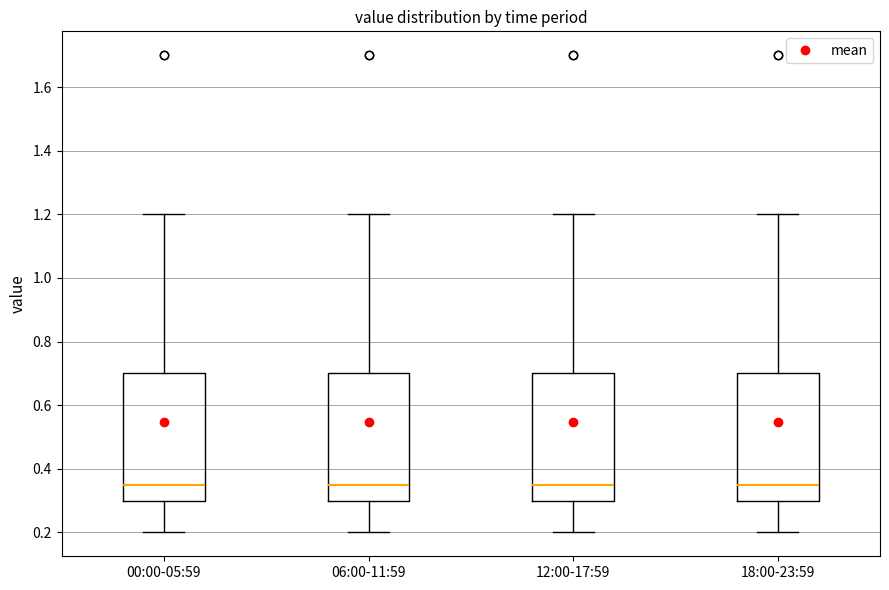

Reading left to right, read every box against the y-axis: the position of its median line, the range the box covers, and the ends of its whiskers. The values are not printed on the chart, so give them approximately, as read against the axis.

00:00-05:59: median 0.36, box 0.30 to 0.70, whiskers 0.20 to 1.20
06:00-11:59: median 0.36, box 0.30 to 0.70, whiskers 0.20 to 1.20
12:00-17:59: median 0.36, box 0.30 to 0.70, whiskers 0.20 to 1.20
18:00-23:59: median 0.36, box 0.30 to 0.70, whiskers 0.20 to 1.20